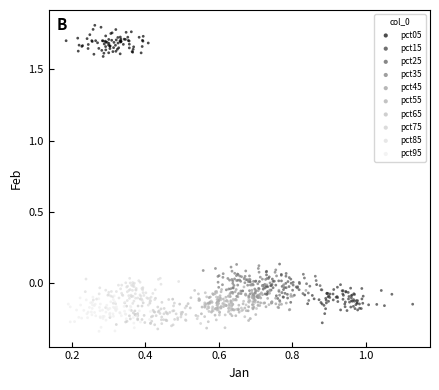

What are all the series names shown in the legend?

pct05, pct15, pct25, pct35, pct45, pct55, pct65, pct75, pct85, pct95